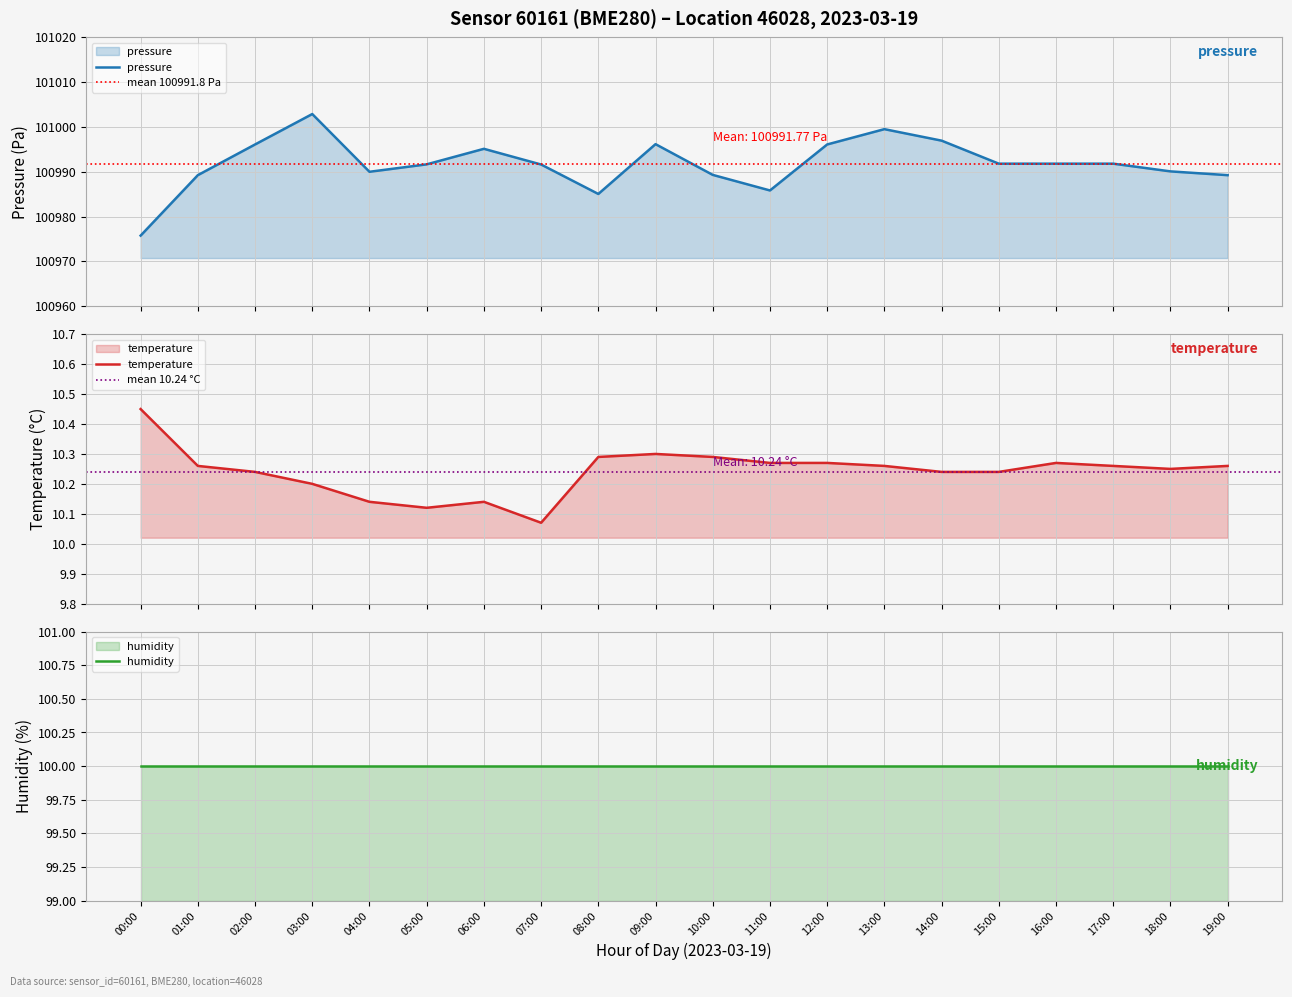

What is the highest value of the temperature series?

10.4